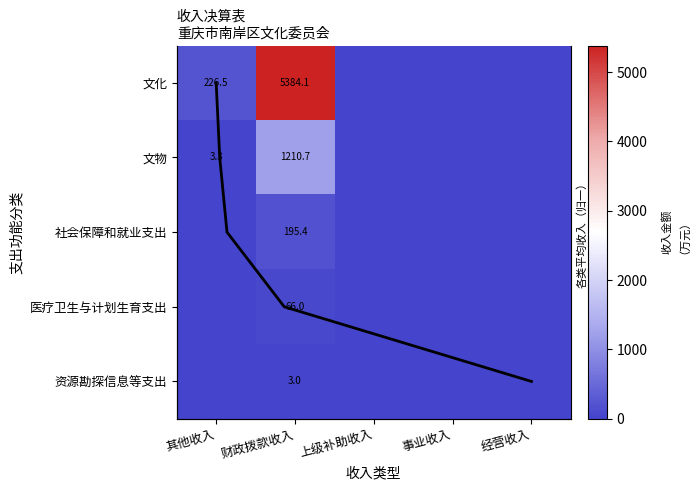

Count the number of data series in this chart.

6